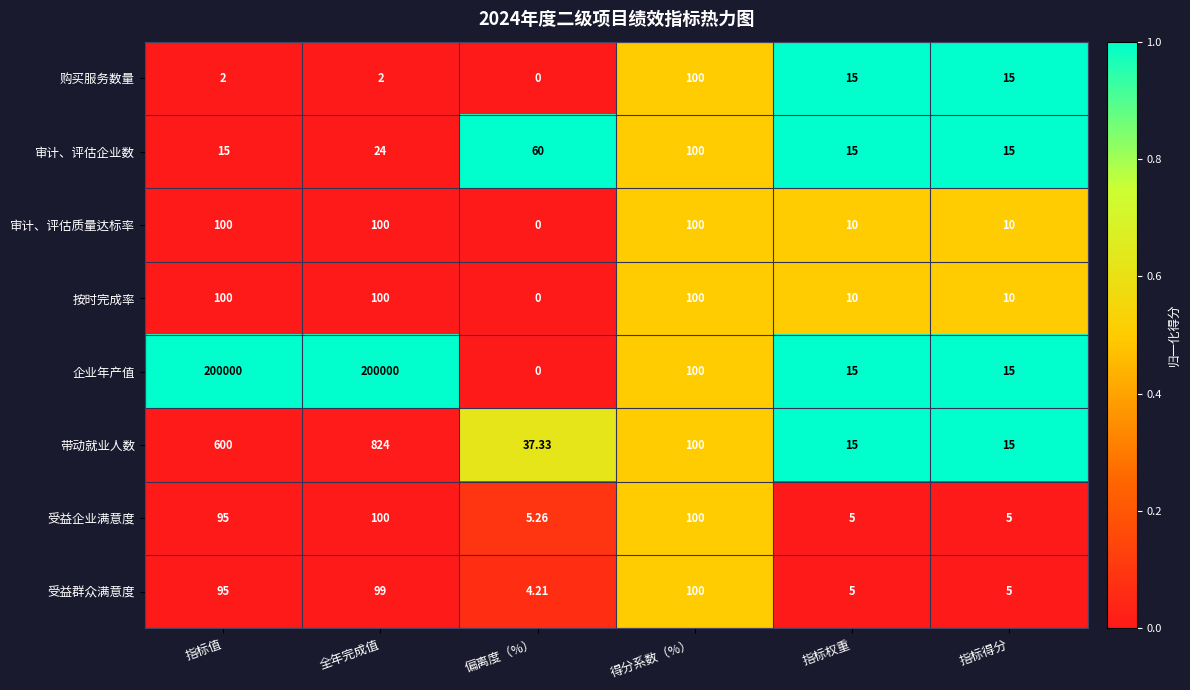

Which series has the widest spread of values?

企业年产值